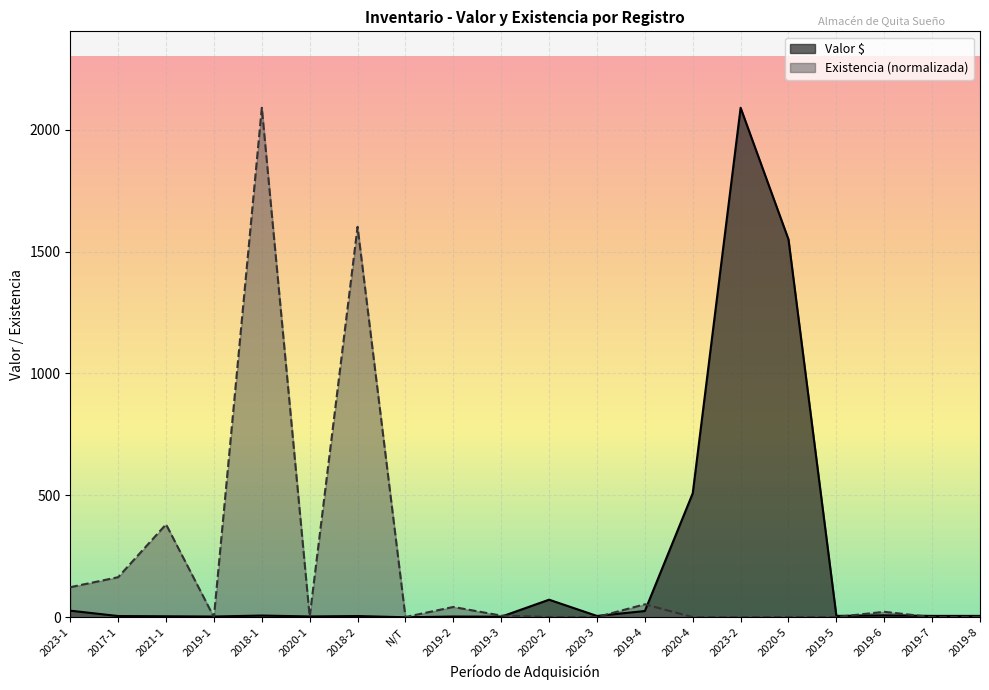

How many interior local valleys does the Existencia (suma por año) series have?

7